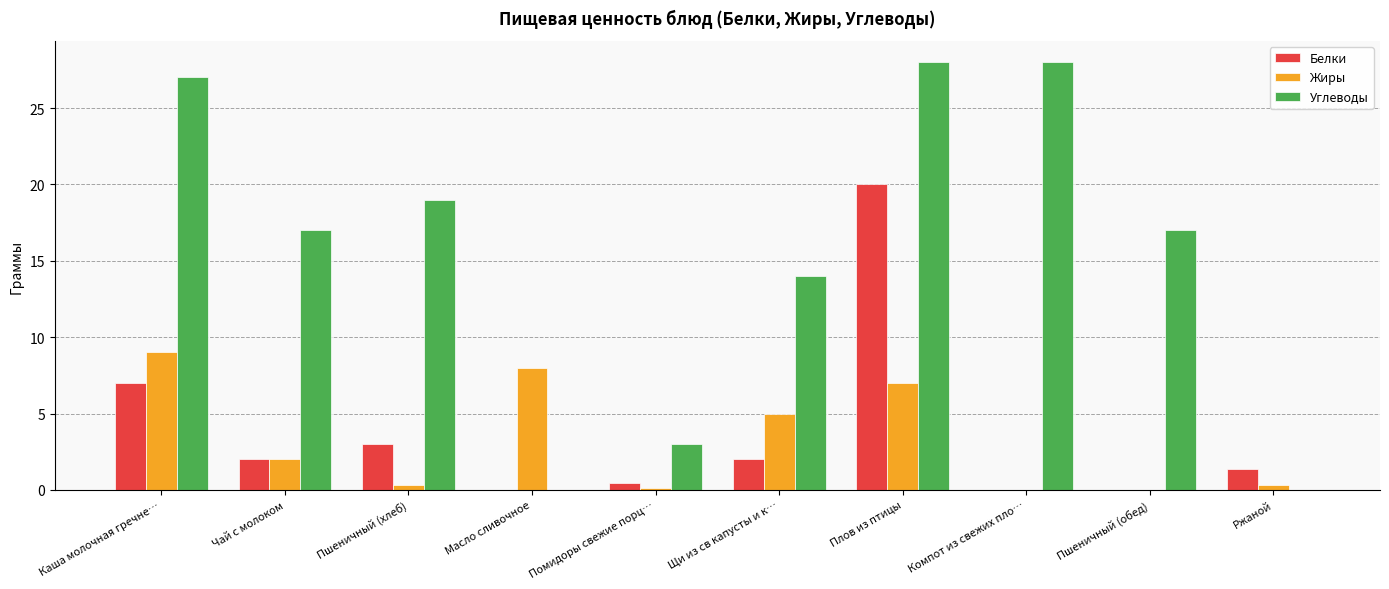

Which category has the highest value in the Жиры series?

Каша молочная гречне…